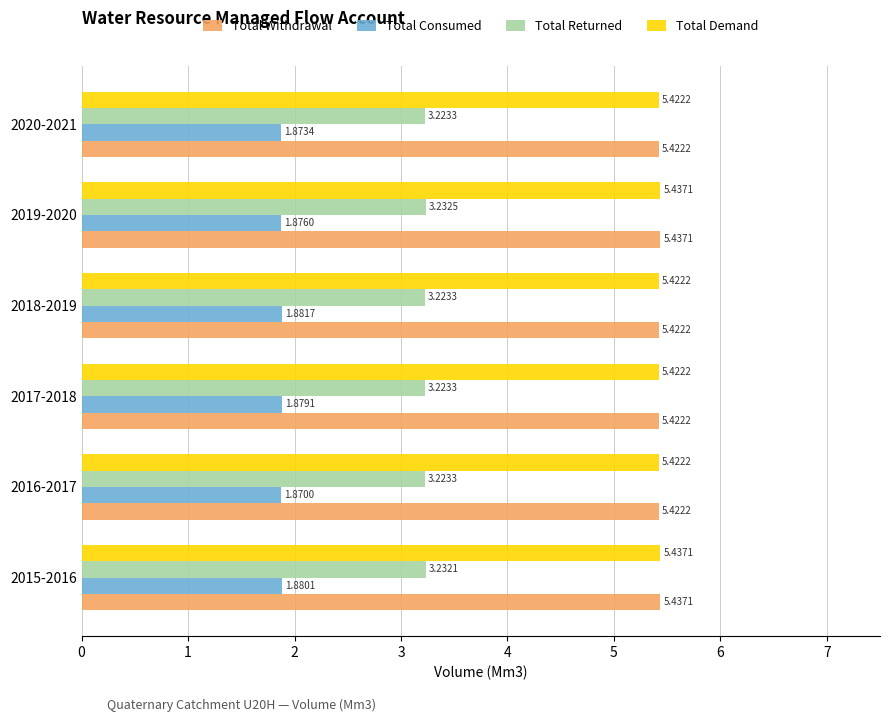

Count the number of categories in the chart.

6